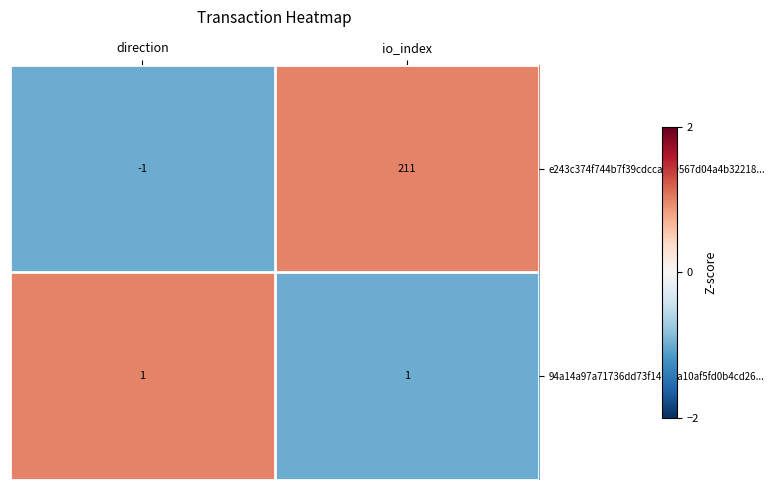

What is the approximate value of e243c374f744b7f39cdccaa19567d04a4b32218... at io_index, to the nearest 50?

200